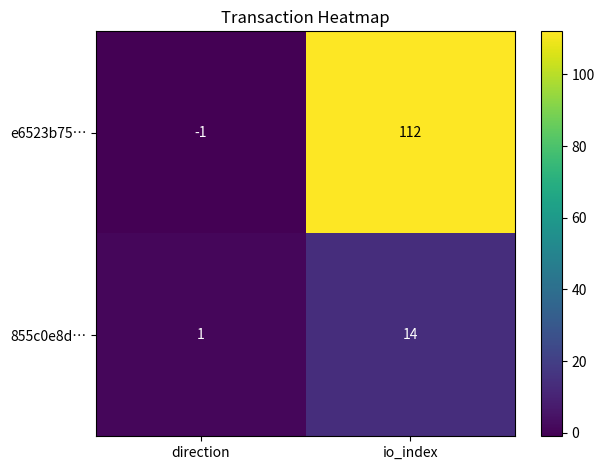

Is the value of 855c0e8d… at direction greater than the value of e6523b75… at direction?

Yes